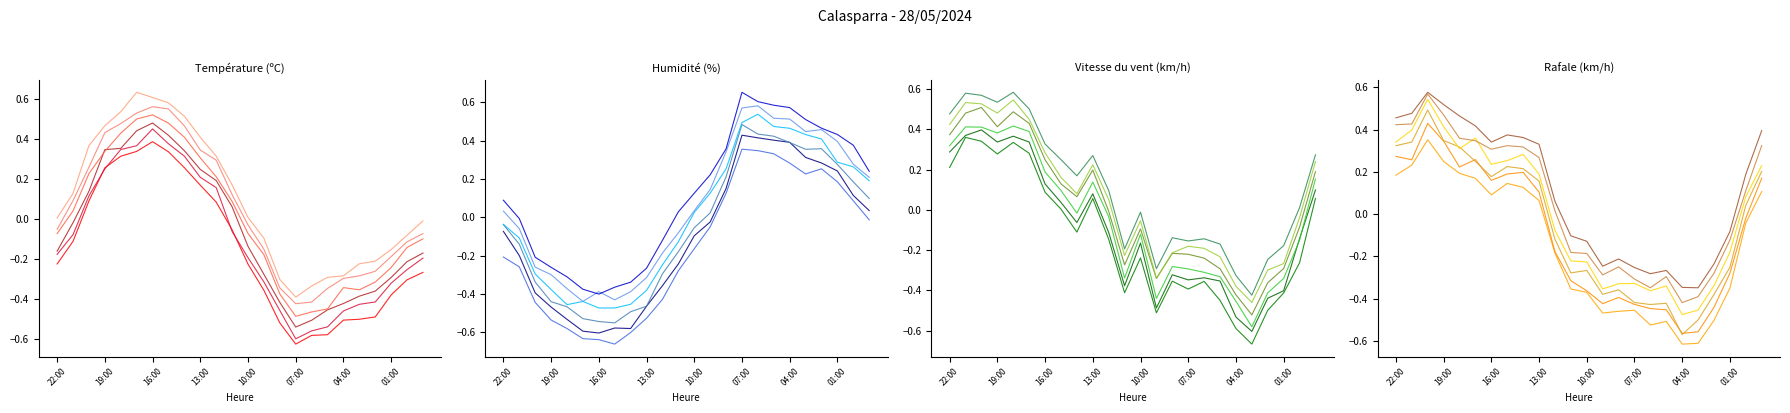

The Rafale (km/h) series shows 0.2 at 17:00. True or false?

False